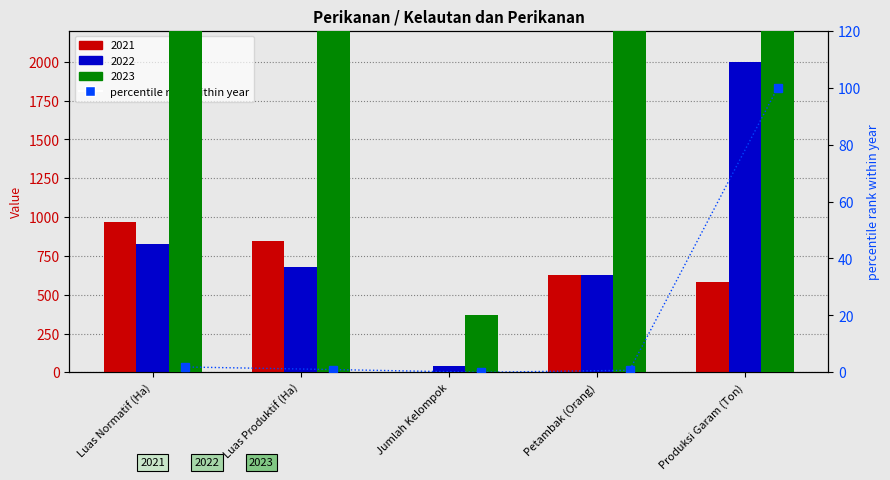

Reading right to left, what are all the values shown in this chart?

100.0	0.7	0.0	1.0	1.9